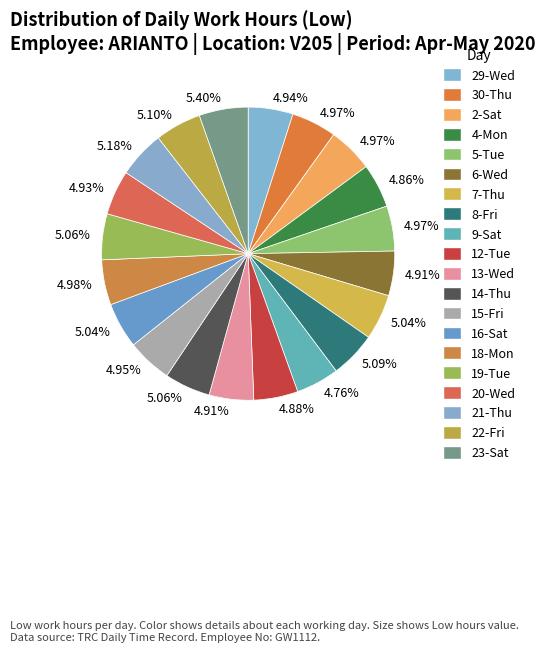

How many segments does this pie chart have?

20